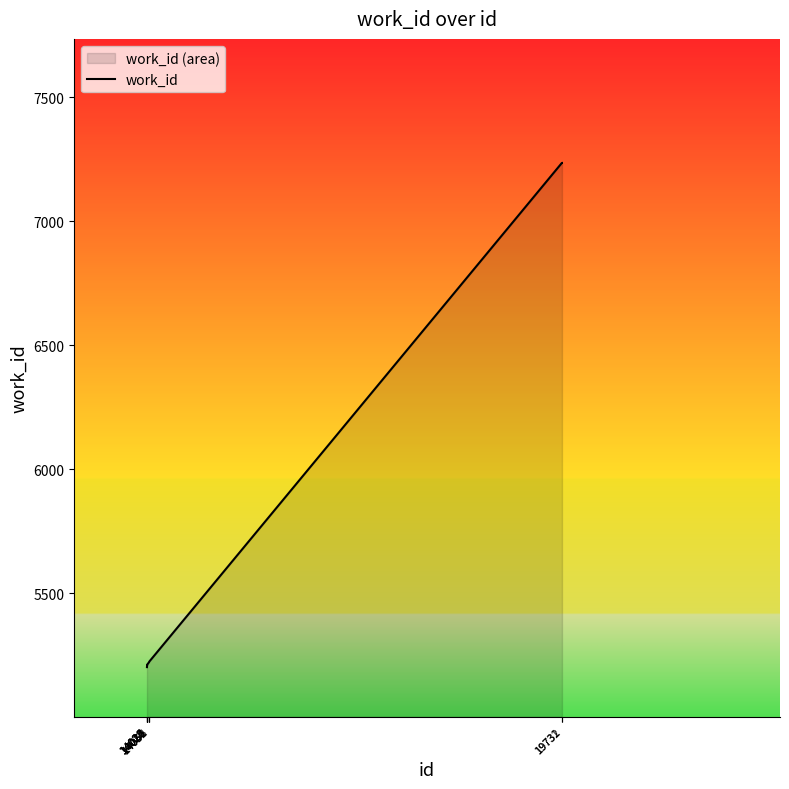

Read the value at 14056, to the nearest 10.

5220